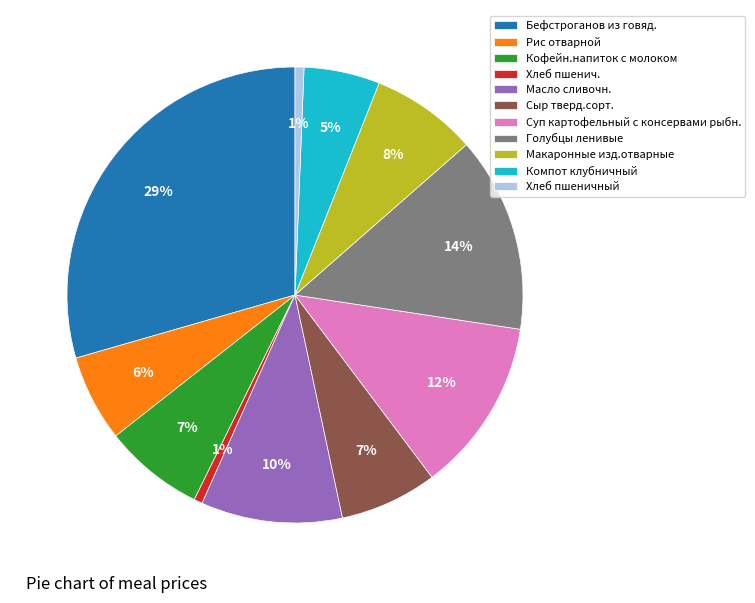

Is the sum of Хлеб пшенич. and Рис отварной greater than half?

No